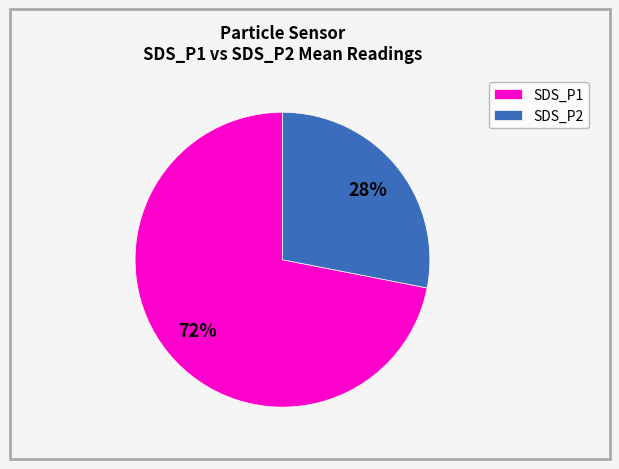

True or false: SDS_P2 accounts for 28% of the total.

True